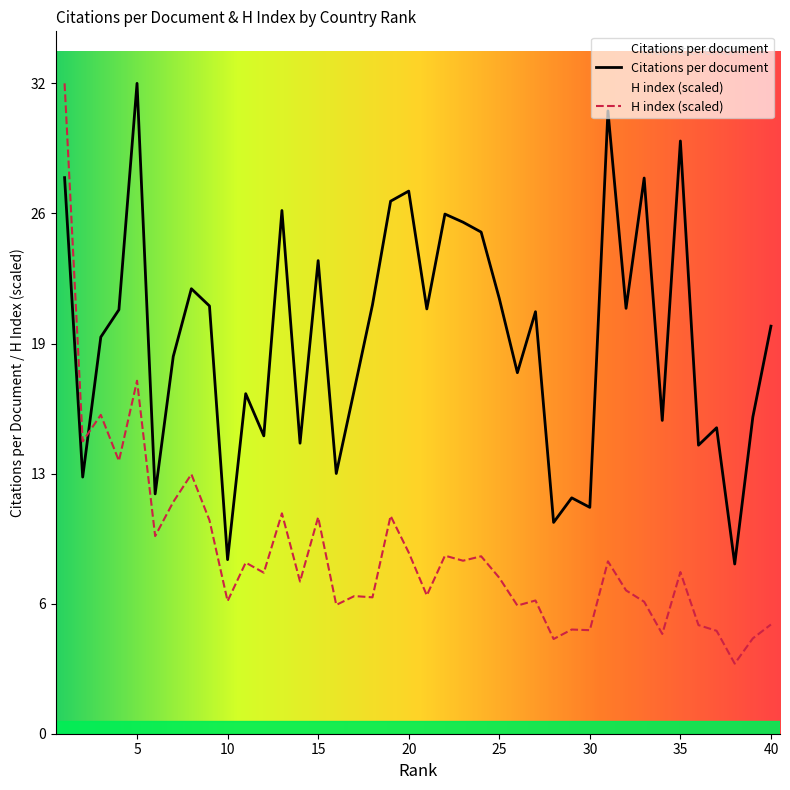

At how many categories does at least one series exceed 3?

40